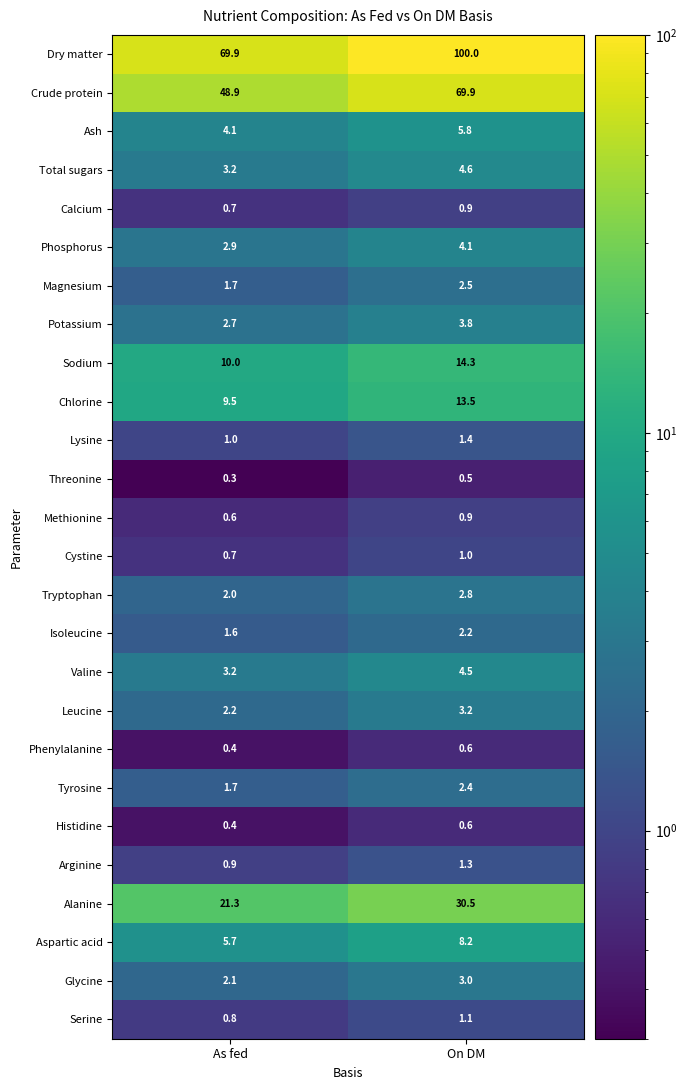

What is the approximate value of Calcium at On DM?

0.9